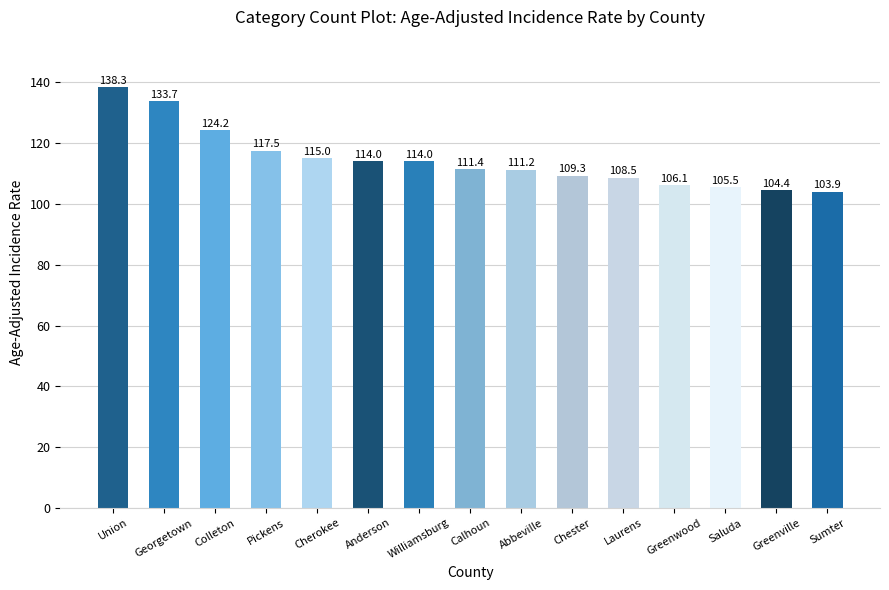

Does the chart contain stacked bars?

No